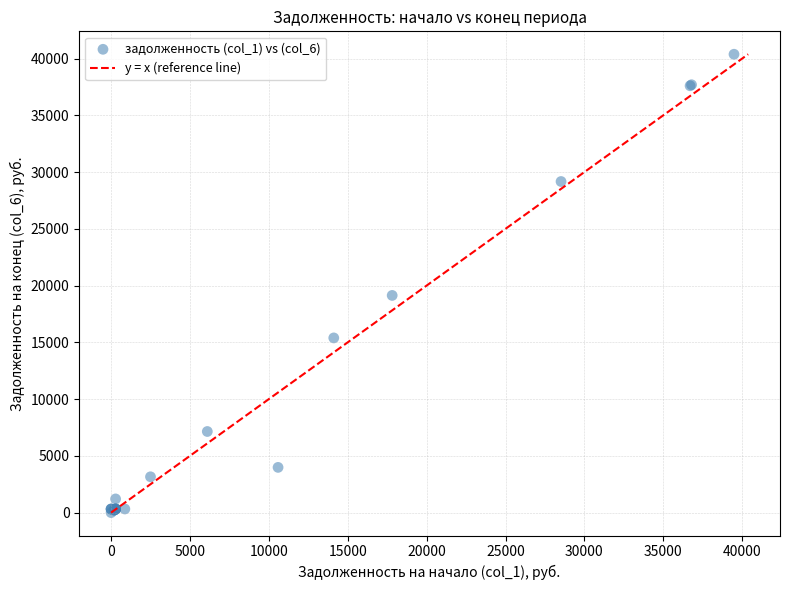

What Y value in the scatter plot is closest to 20188?

19132.0